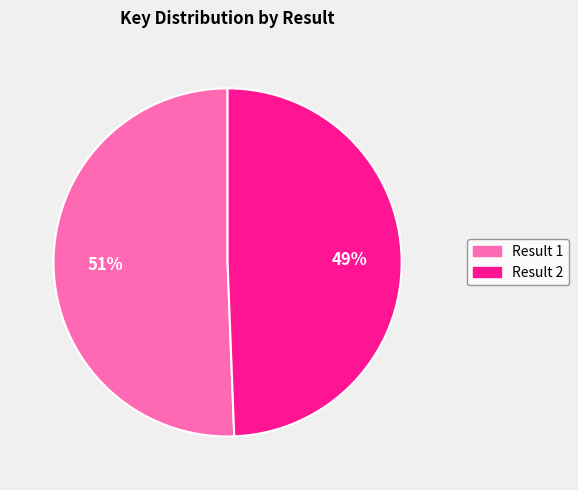

To the nearest percent, what is the combined percentage of Result 2 and Result 1?

100%